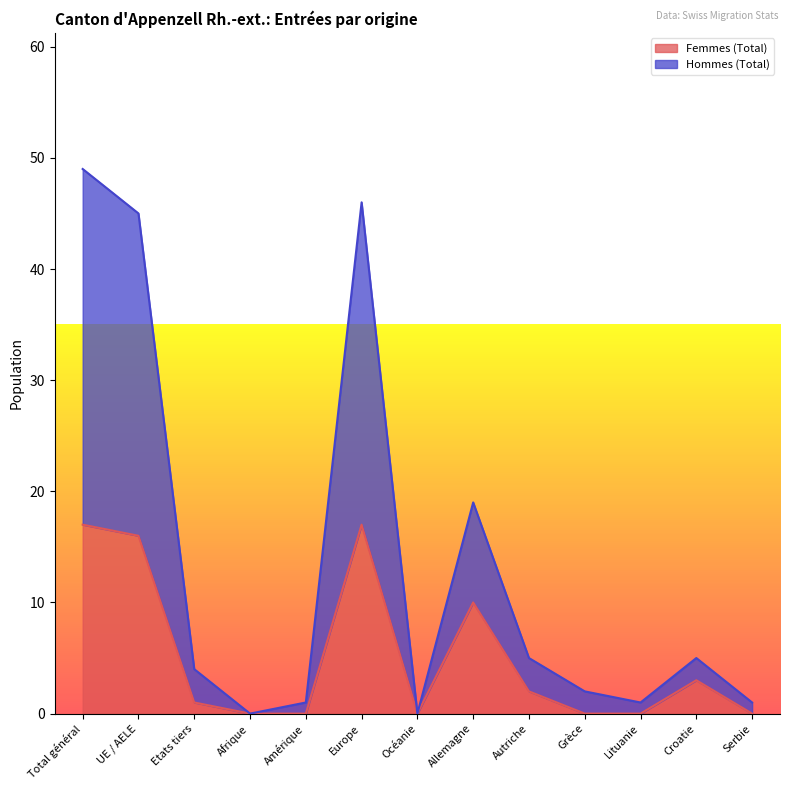

Where is Hommes (Total) nearest to the value 24?

Allemagne